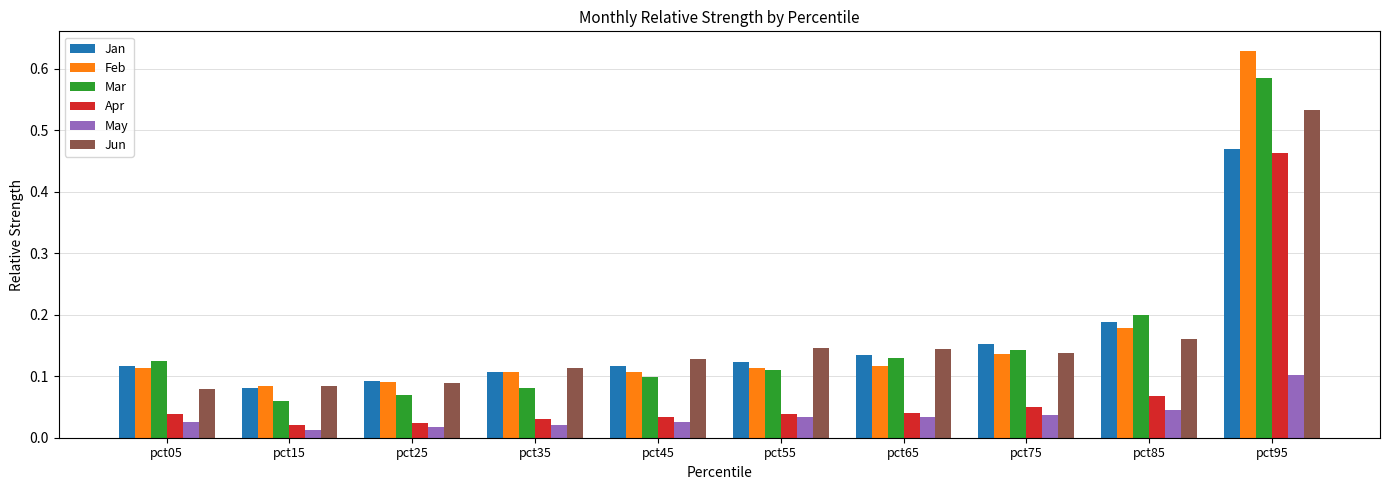

The Jan series shows 0.1 at pct25. True or false?

True